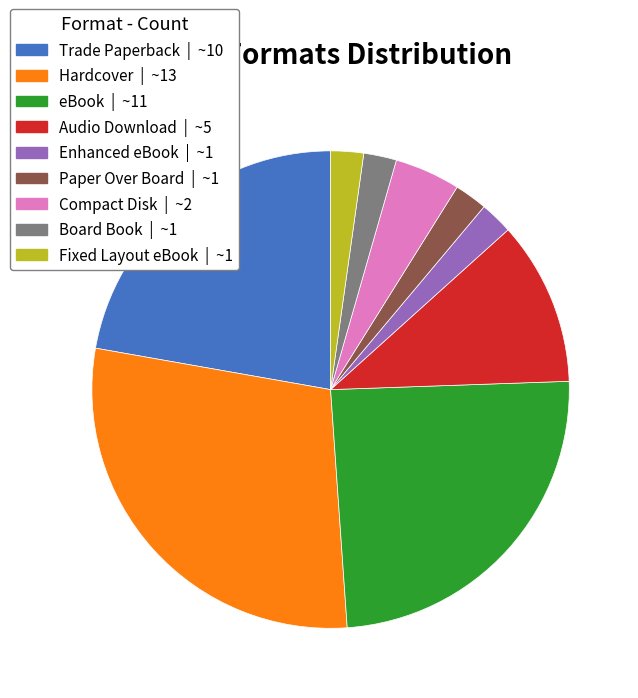

Approximately how many times larger is the value at Hardcover | ~13 compared to Paper Over Board | ~1?

13.0